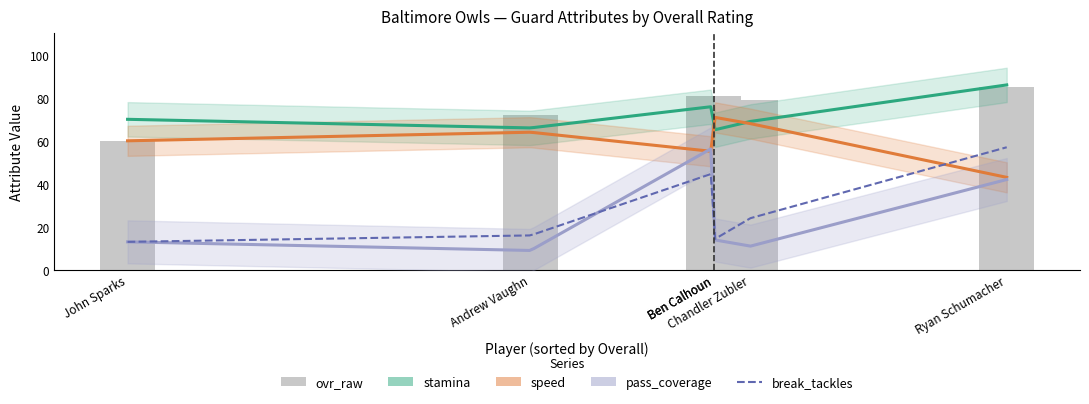

Which has a higher value, John Sparks or Andrew Vaughn?

Andrew Vaughn